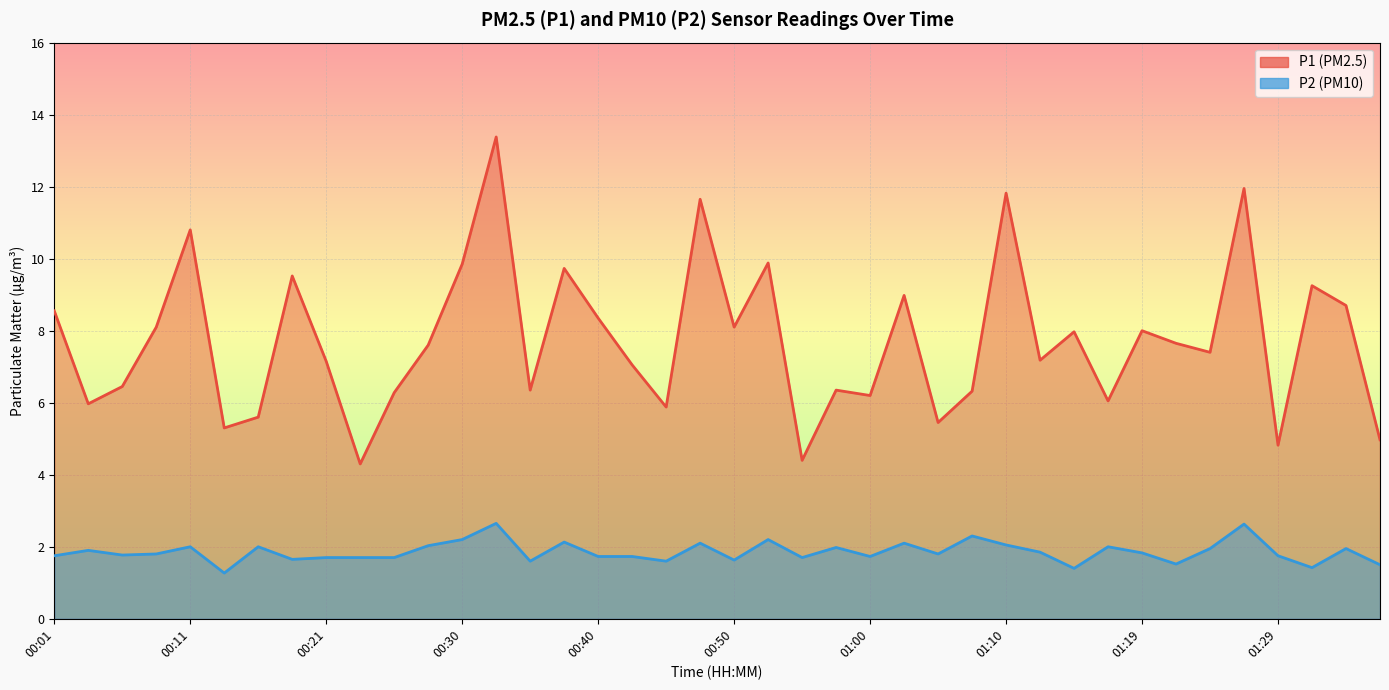

Which series has the largest total across all categories?

P1